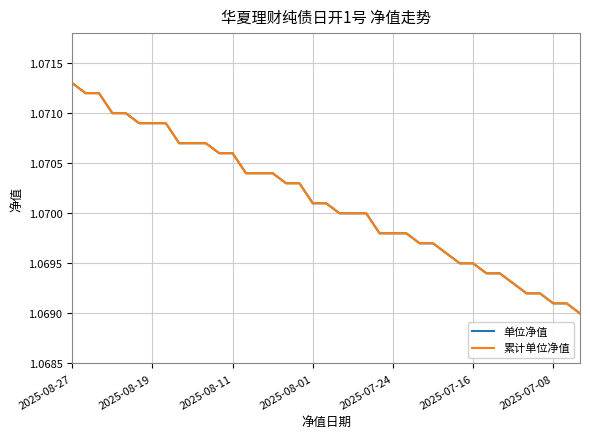

How many 单位净值 values are between 1 and 2?

39